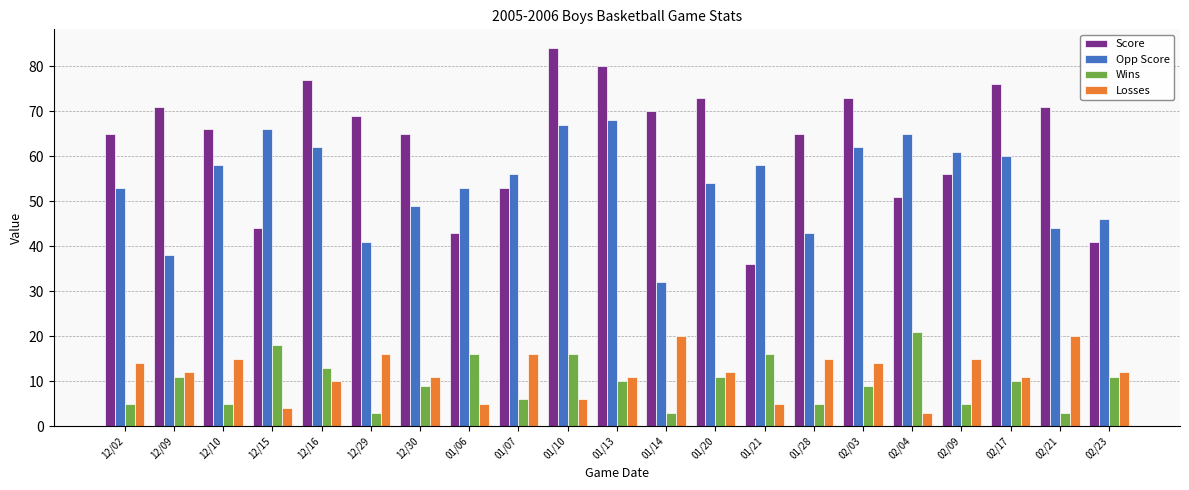

What is the maximum value shown in the chart?

84